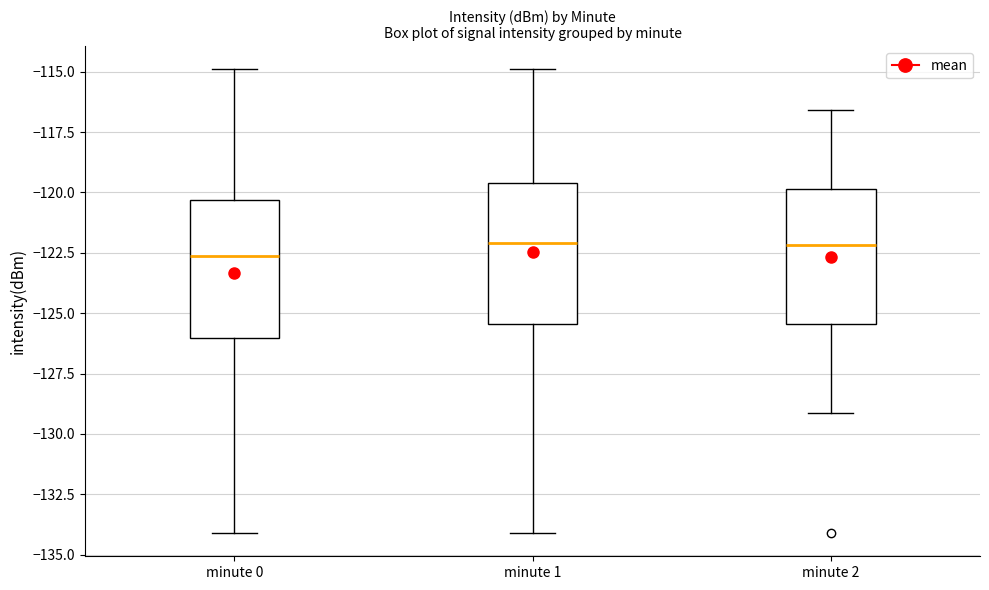

Reading left to right, transcribe this box plot: for each box, give where its median line is, the range the box spans, and where its two whiskers end, as read against the y-axis. The values are not printed on the chart, so give them approximately, as read against the axis.

minute 0: median -122.5, box -126.0 to -120.5, whiskers -134.0 to -115.0
minute 1: median -122.0, box -125.5 to -119.5, whiskers -134.0 to -115.0
minute 2: median -122.0, box -125.5 to -120.0, whiskers -129.0 to -116.5